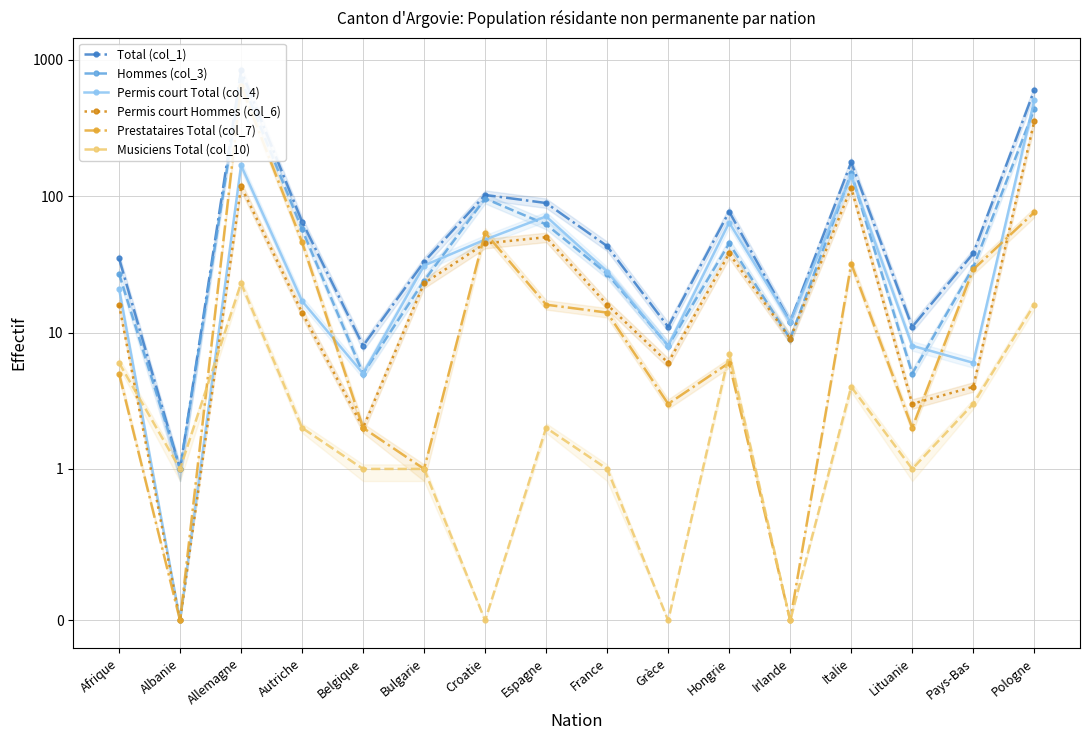

Which series has the largest total across all categories?

Total (col_1)